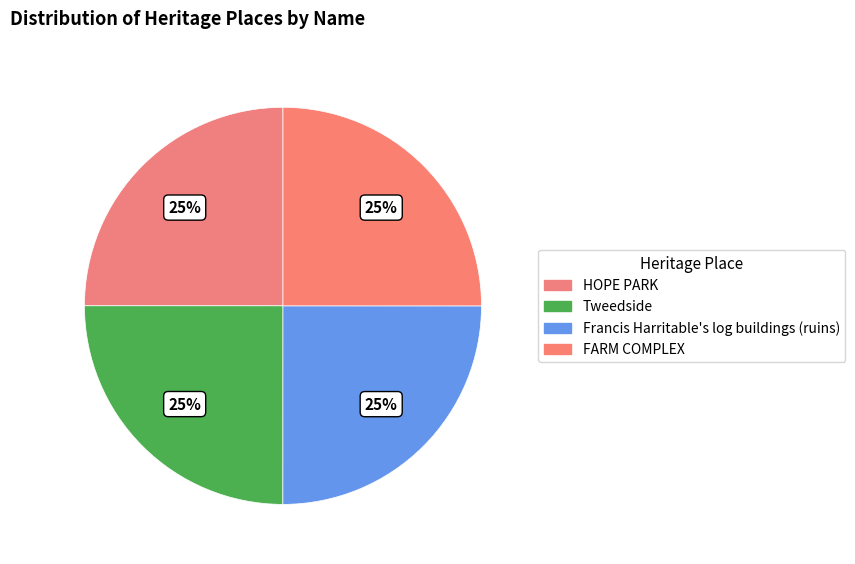

Is there a majority slice in this chart?

No